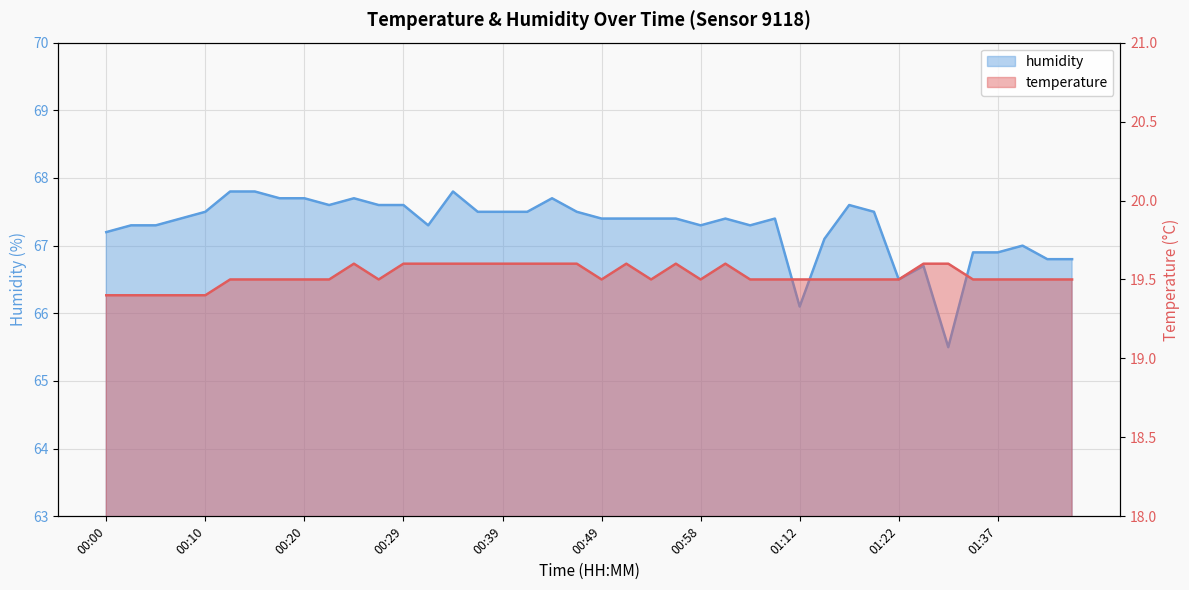

At 00:56, list the series in order from smallest to largest.

temperature, humidity